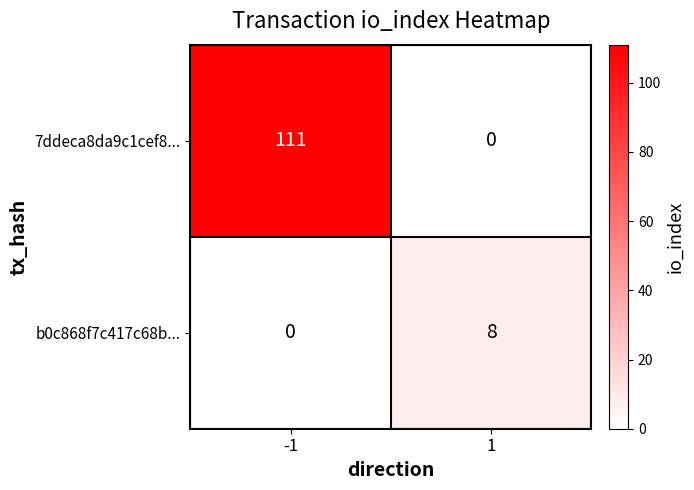

At how many categories does at least one series exceed 55?

1